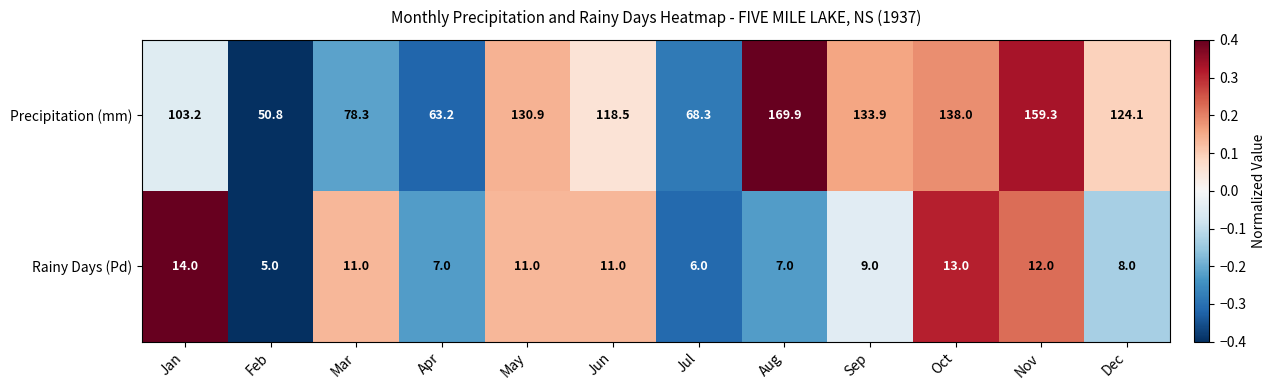

Reading right to left, what are all the values shown in this chart?

Precipitation (mm): 124.1	159.3	138.0	133.9	169.9	68.3	118.5	130.9	63.2	78.3	50.8	103.2
Rainy Days (Pd): 8.0	12.0	13.0	9.0	7.0	6.0	11.0	11.0	7.0	11.0	5.0	14.0